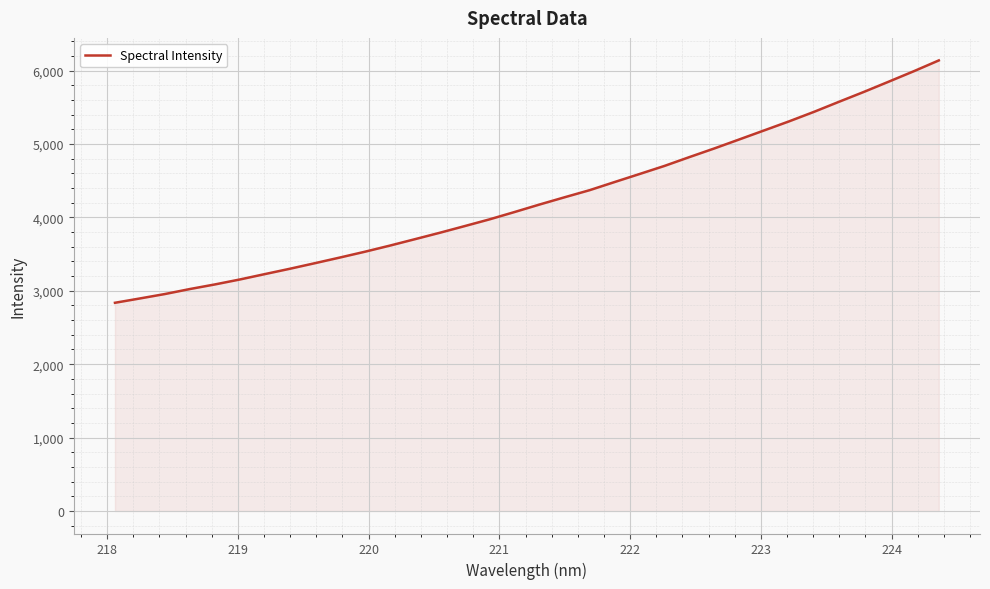

Reading right to left, list all the values displayed in this chart.

6138.2	5991.3	5850.0	5710.0	5575.1	5438.4	5308.6	5185.1	5061.8	4939.2	4821.2	4700.8	4590.5	4481.1	4370.3	4273.9	4175.5	4073.4	3973.6	3881.4	3790.2	3702.4	3615.2	3531.7	3452.8	3375.8	3300.0	3227.3	3154.0	3086.4	3023.8	2955.7	2895.5	2836.4